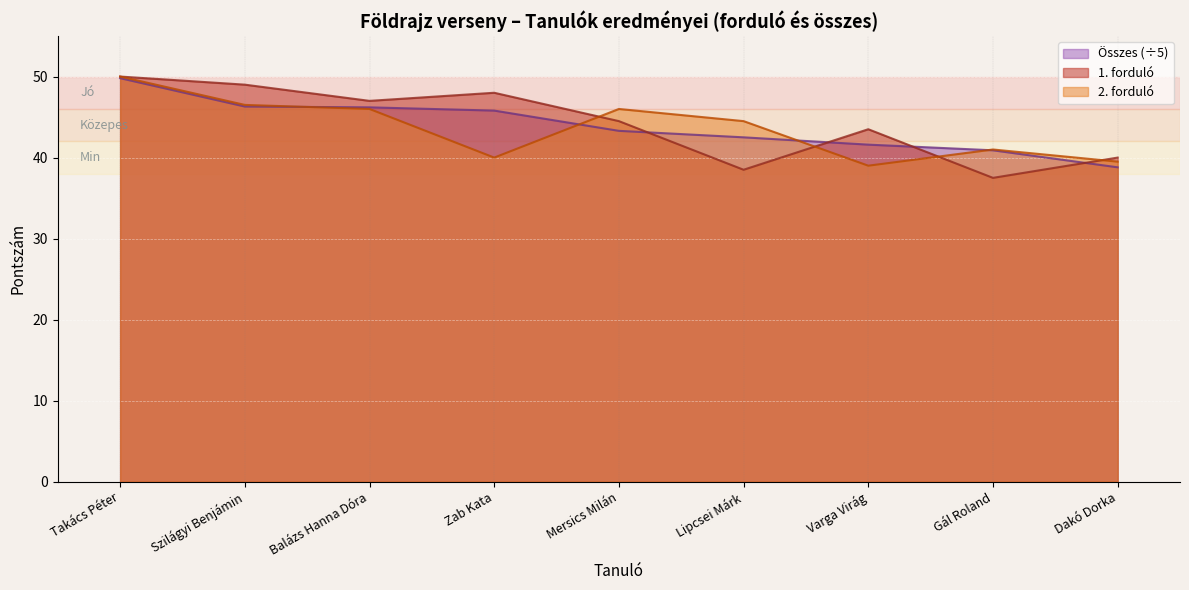

What is the average value of the 2. forduló series?

43.6